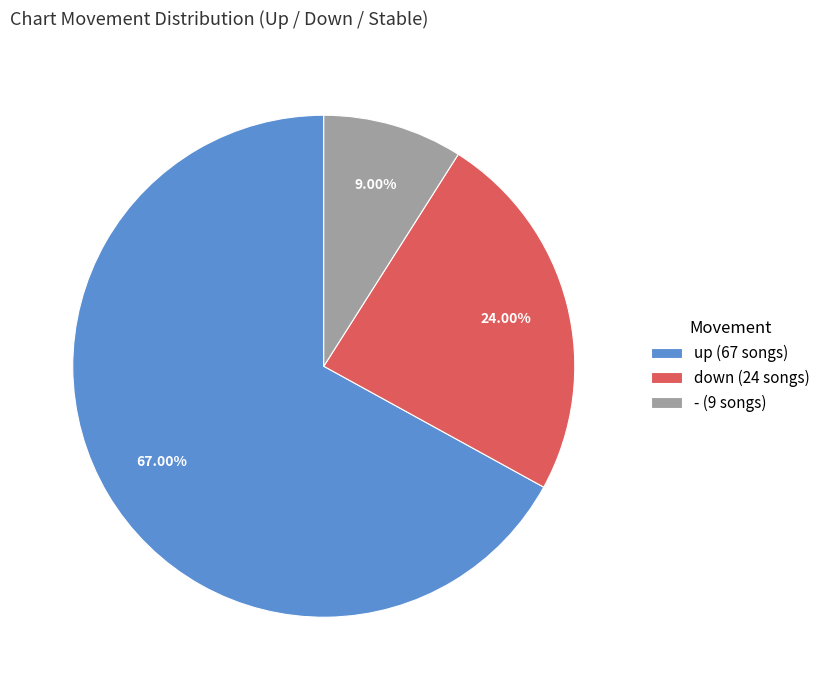

The - slice represents 9% of the pie. True or false?

True